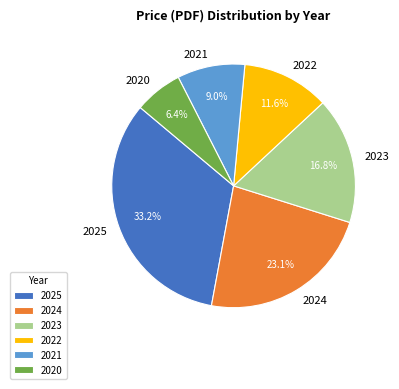

Approximately how many times larger is the value at 2022 compared to 2021?

1.3